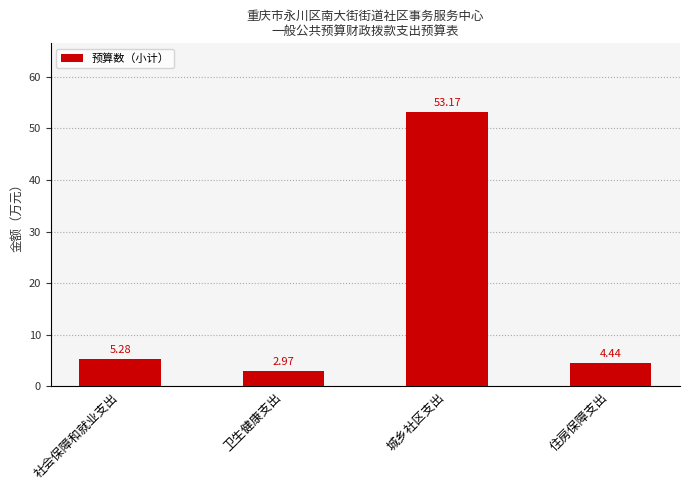

What is the change in value from 城乡社区支出 to 住房保障支出?

-48.7